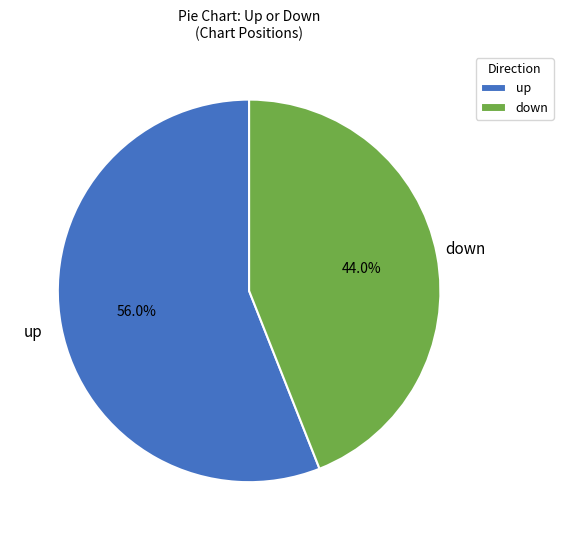

What is the smallest slice in the pie chart?

down